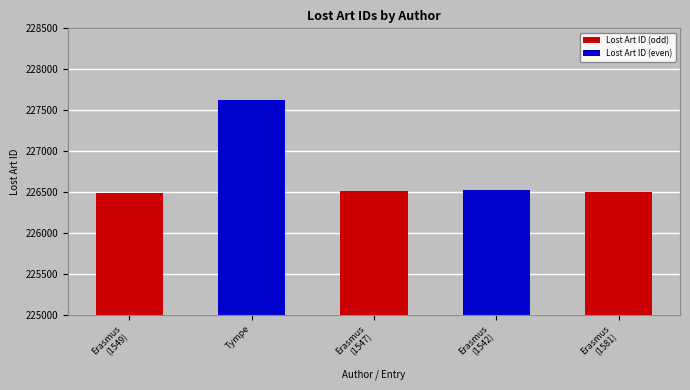

What is the greatest value displayed?

227624